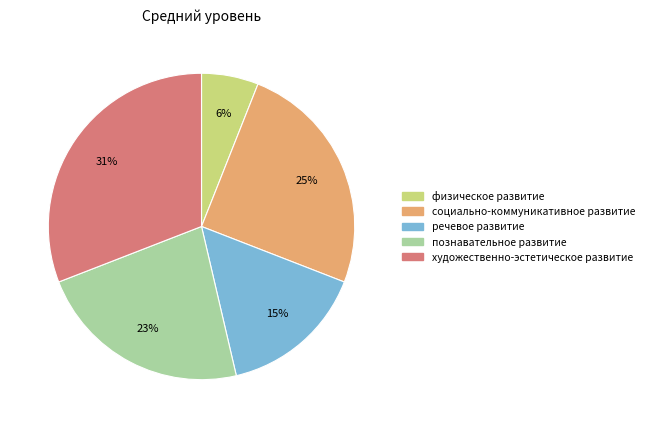

The физическое развитие slice represents 6% of the pie. True or false?

True